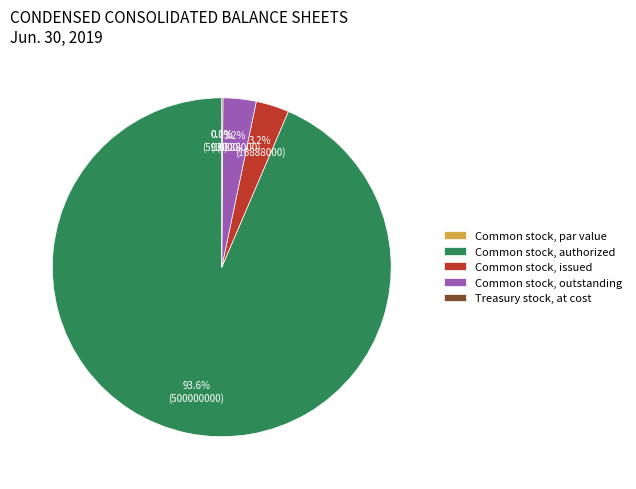

Is it true that Common stock, issued is 3% of the pie?

True